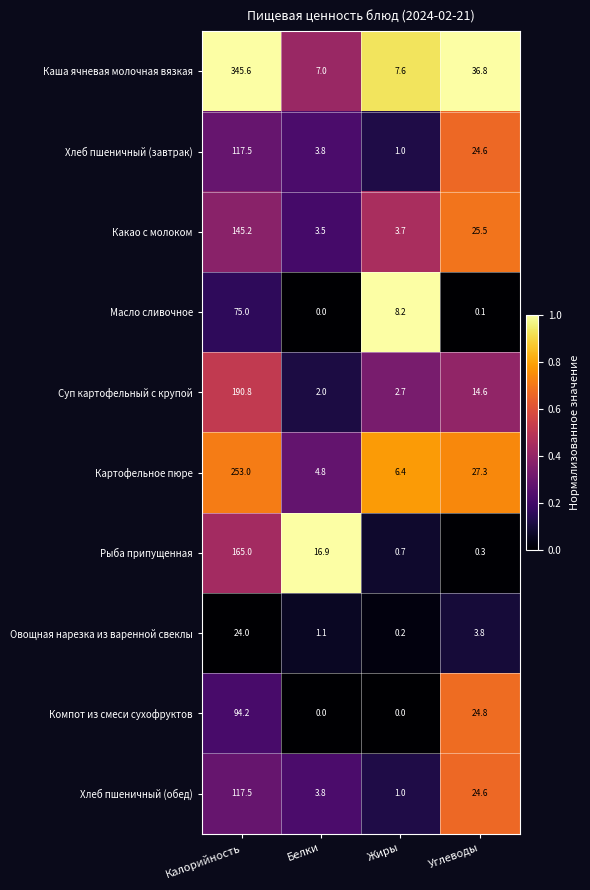

The value of Хлеб пшеничный (обед) at Жиры is 0.5. True or false?

False